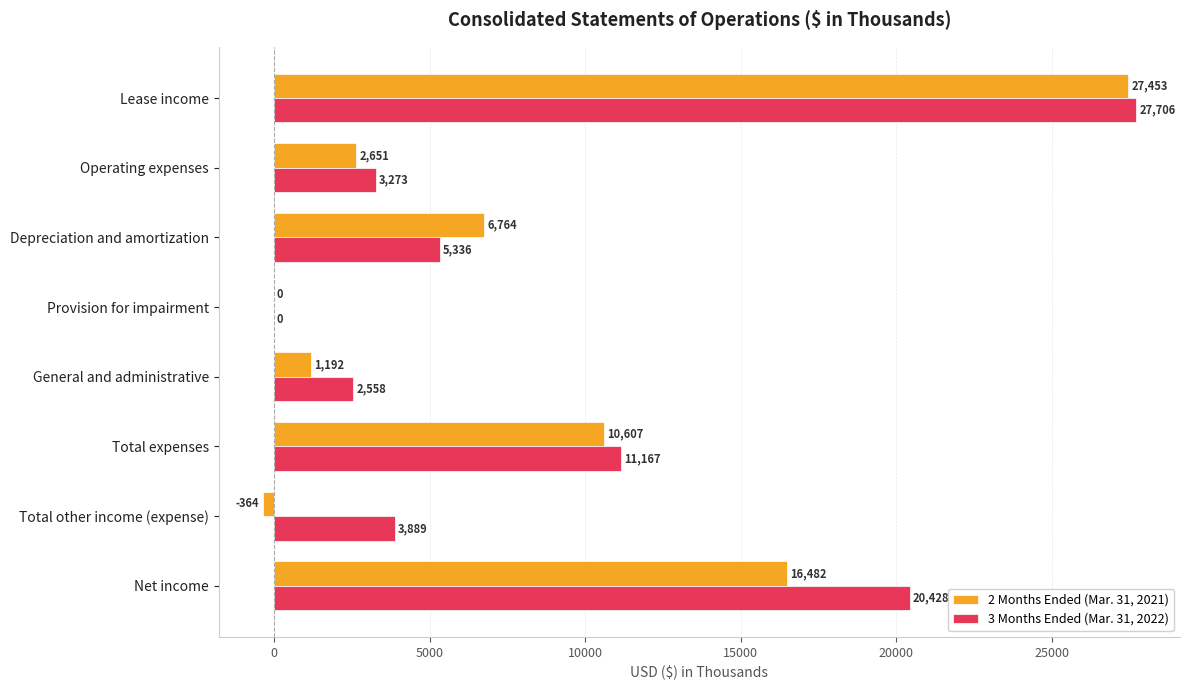

What are all the series names shown in the legend?

2 Months Ended (Mar. 31, 2021), 3 Months Ended (Mar. 31, 2022)